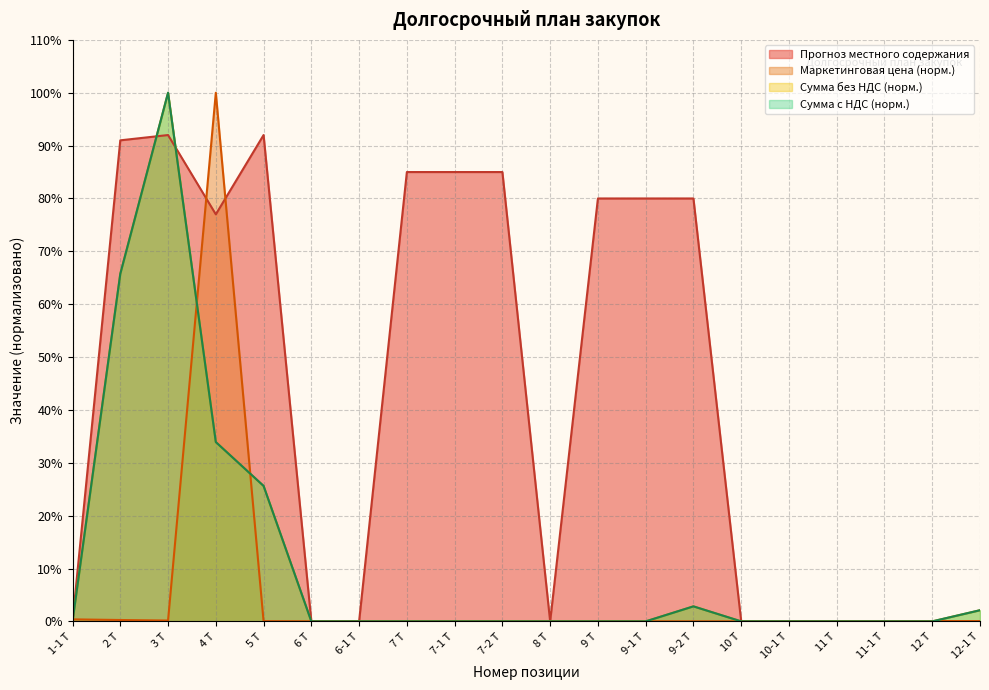

Rank the categories by Сумма без НДС value from highest to lowest.

3 Т, 2 Т, 4 Т, 5 Т, 9-2 Т, 12-1 Т, 1-1 Т, 6 Т, 6-1 Т, 7 Т, 7-1 Т, 7-2 Т, 8 Т, 9 Т, 9-1 Т, 10 Т, 10-1 Т, 11 Т, 11-1 Т, 12 Т